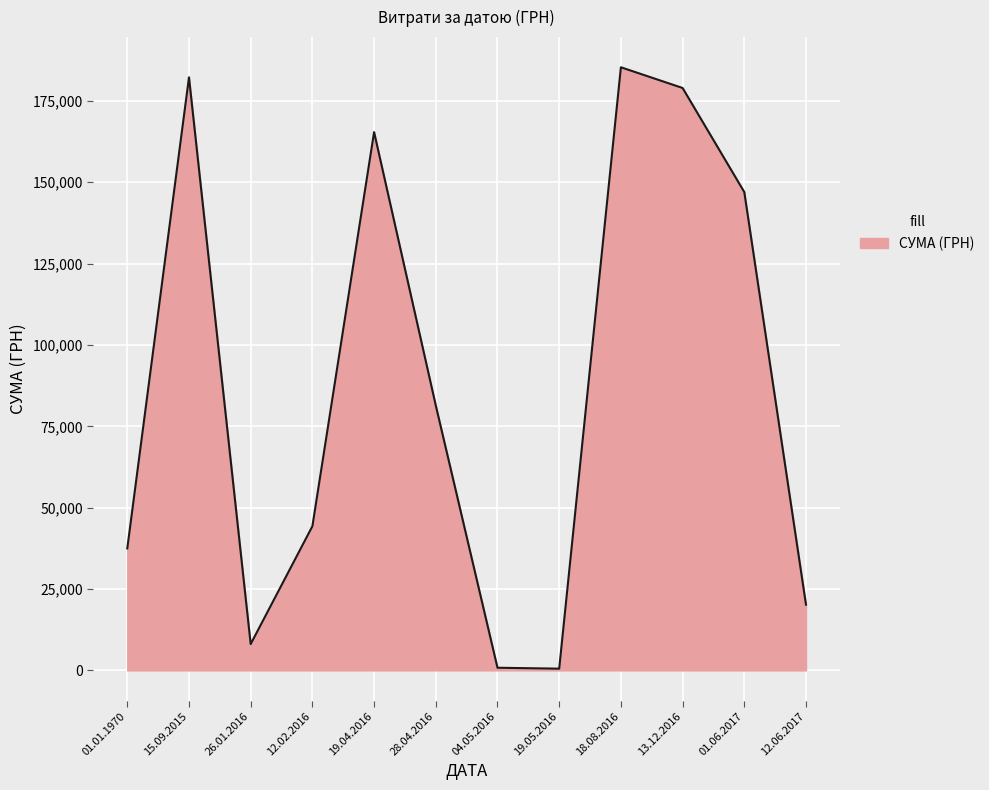

Which has a higher value, 01.01.1970 or 12.06.2017?

01.01.1970